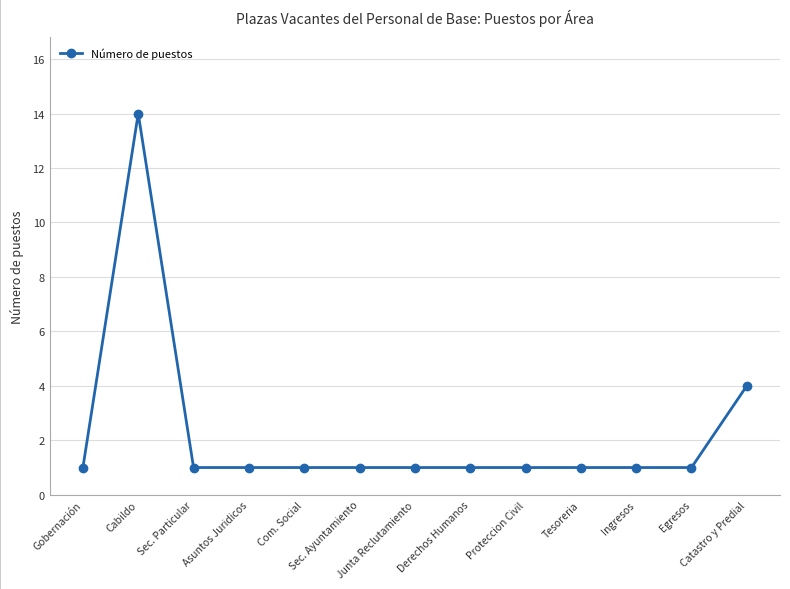

What is the approximate value at Catastro y Predial, to the nearest 5?

5